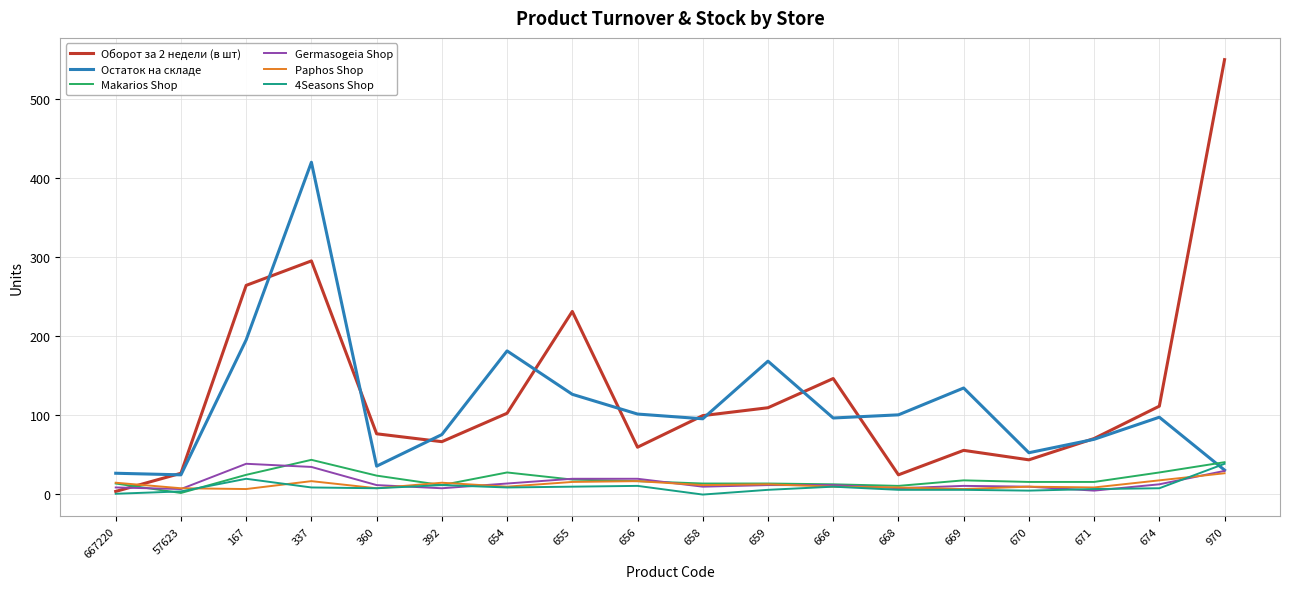

Which series has the largest total across all categories?

Оборот за 2 недели (в шт)